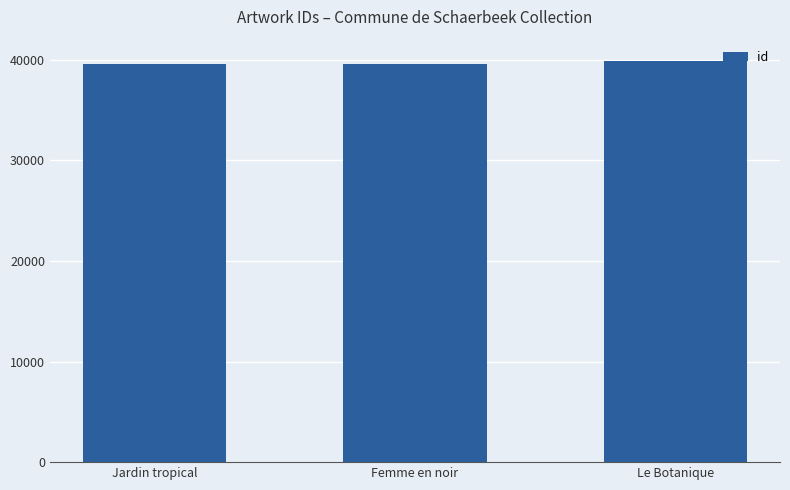

What is the sum of the values at Jardin tropical and Le Botanique?

79519